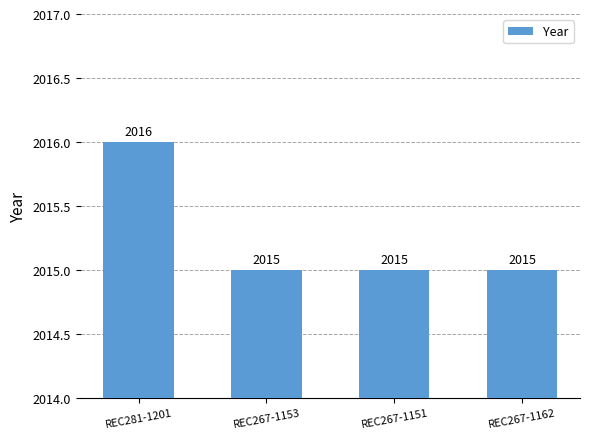

Count the values in the range 2015 to 2016.

4